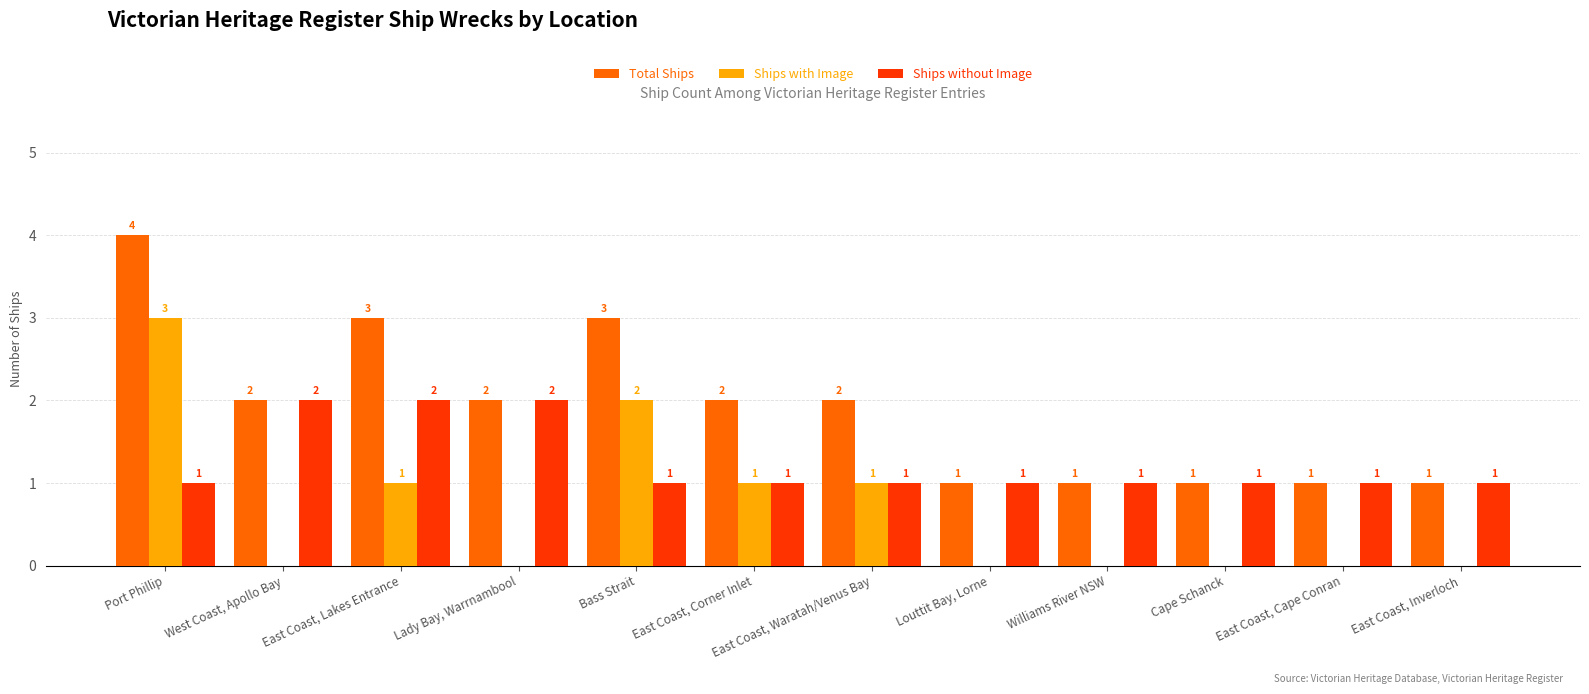

Which series has the largest total across all categories?

Total Ships